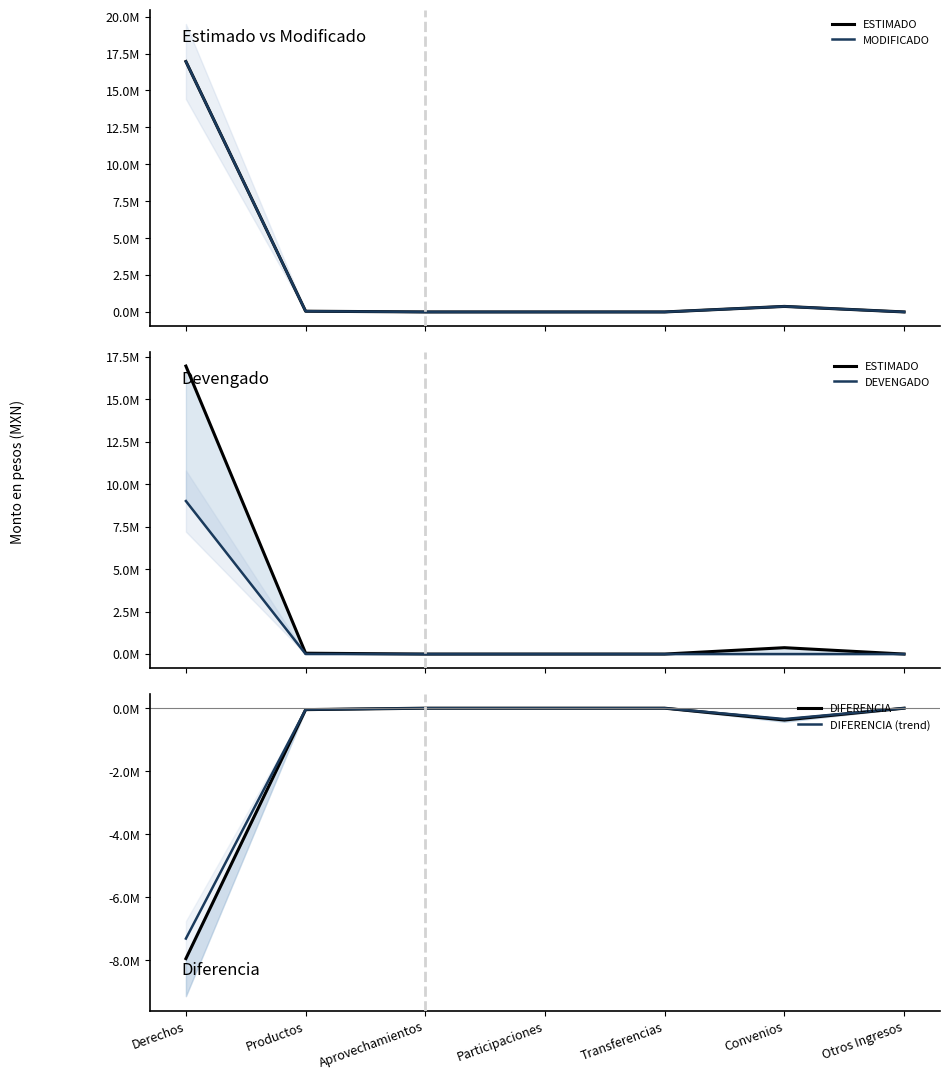

Reading left to right, what are all the values shown in this chart?

ESTIMADO: 16957745.3	49866.0	0.0	0.0	0.0	375002.4	0.0
MODIFICADO: 16957745.3	49866.0	0.0	0.0	0.0	375002.4	0.0
DEVENGADO: 9009939.9	4260.3	0.0	0.0	0.0	0.0	0.0
DIFERENCIA: -7947805.4	-45605.7	0.0	0.0	0.0	-375002.4	0.0
DIFERENCIA (trend): -7311981.0	-41957.3	0.0	0.0	0.0	-345002.2	0.0